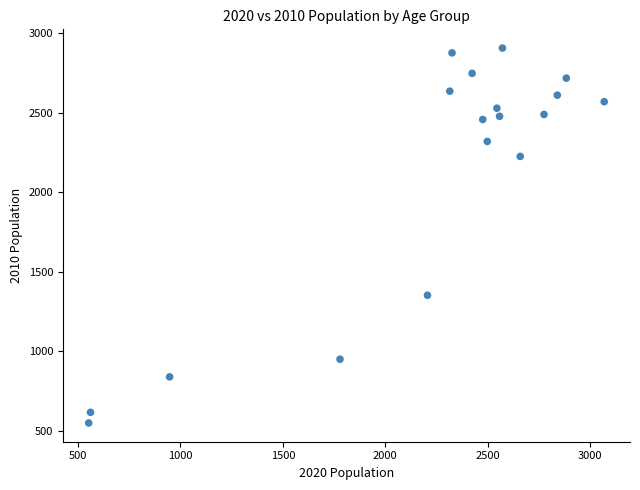

What Y value in the scatter plot is closest to 1728?

1353